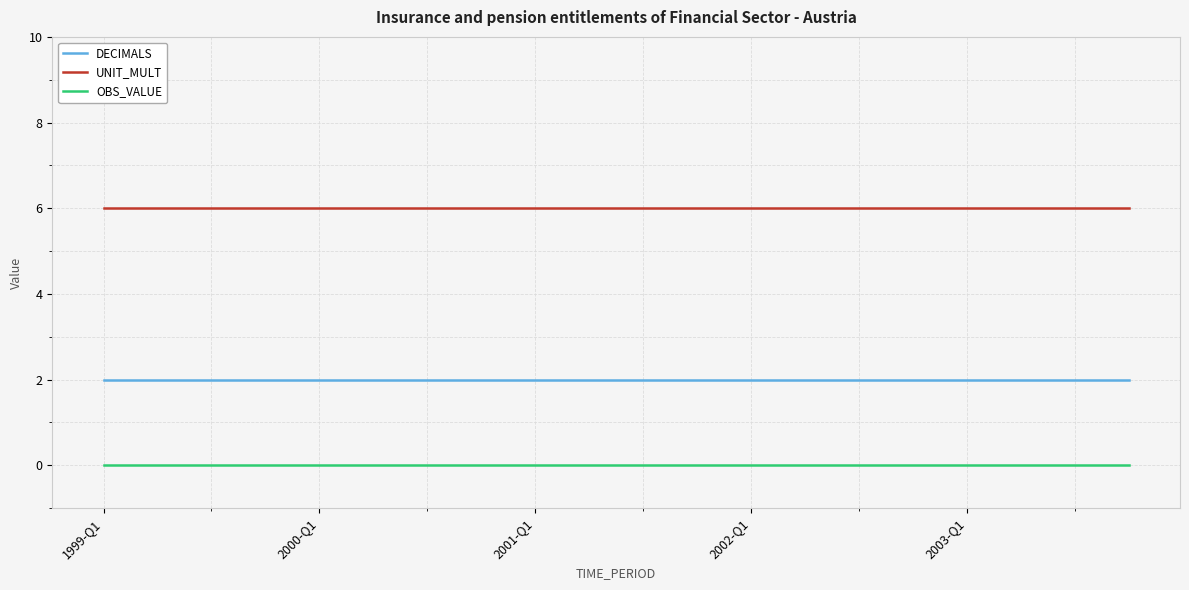

Which series has the largest total across all categories?

UNIT_MULT